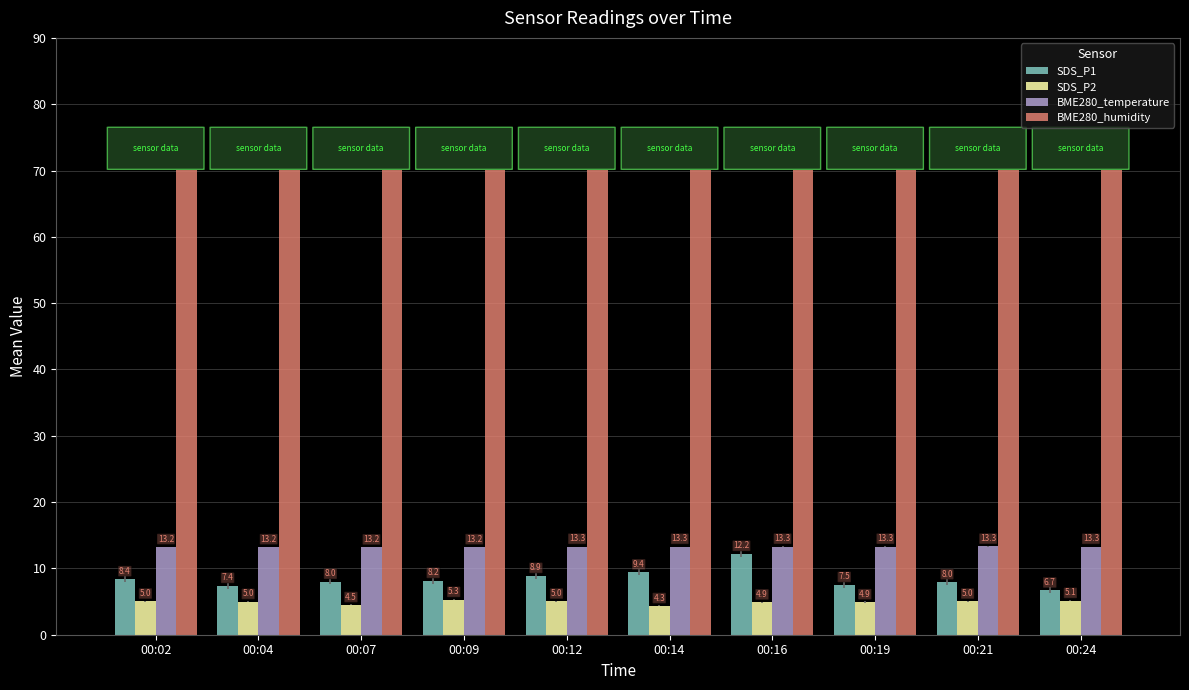

Rank the series at 00:04 from highest to lowest value.

BME280_humidity, BME280_temperature, SDS_P1, SDS_P2